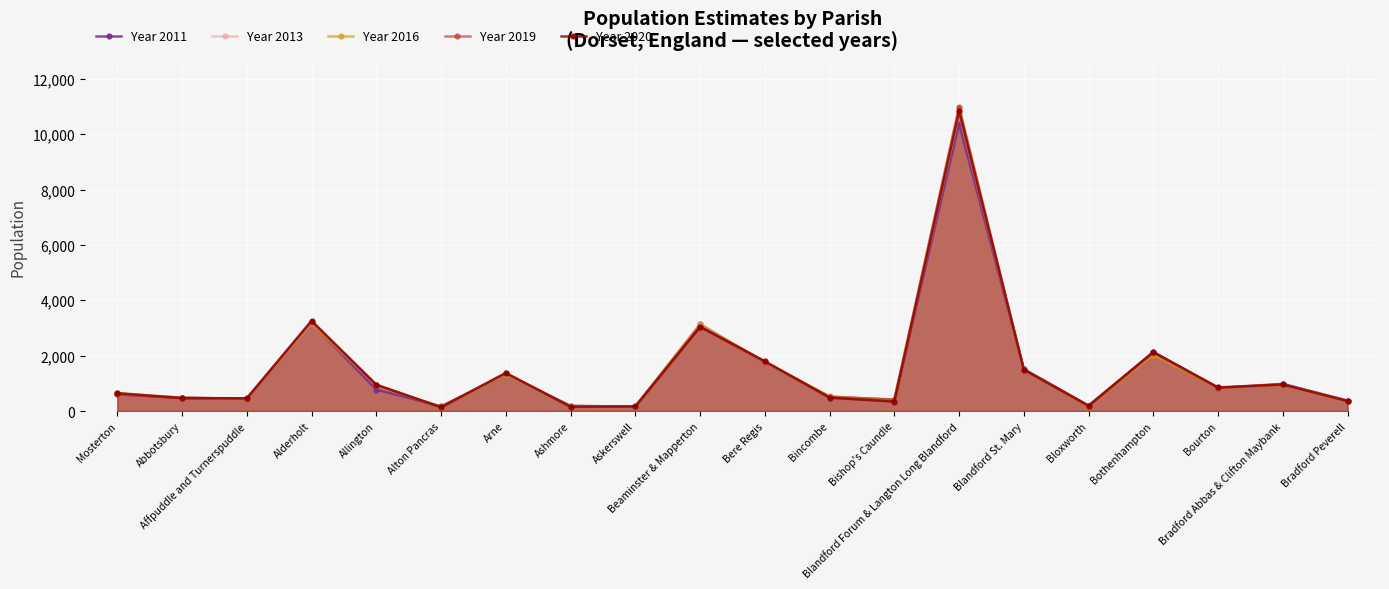

Which series has the widest spread of values?

Year 2019